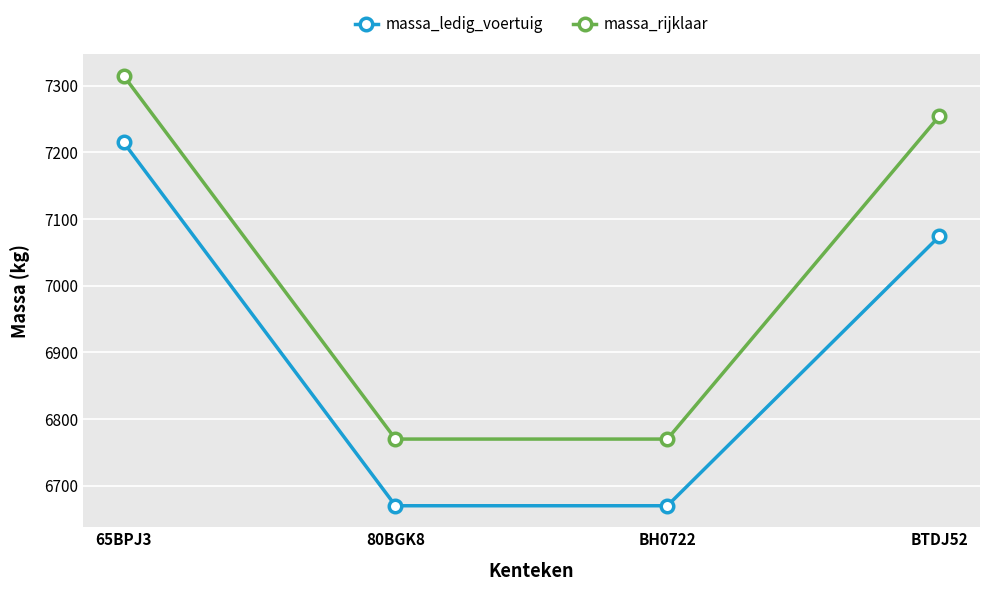

Reading right to left, what are all the values shown in this chart?

massa_ledig_voertuig: BTDJ52=7074	BH0722=6670	80BGK8=6670	65BPJ3=7215
massa_rijklaar: BTDJ52=7254	BH0722=6770	80BGK8=6770	65BPJ3=7315